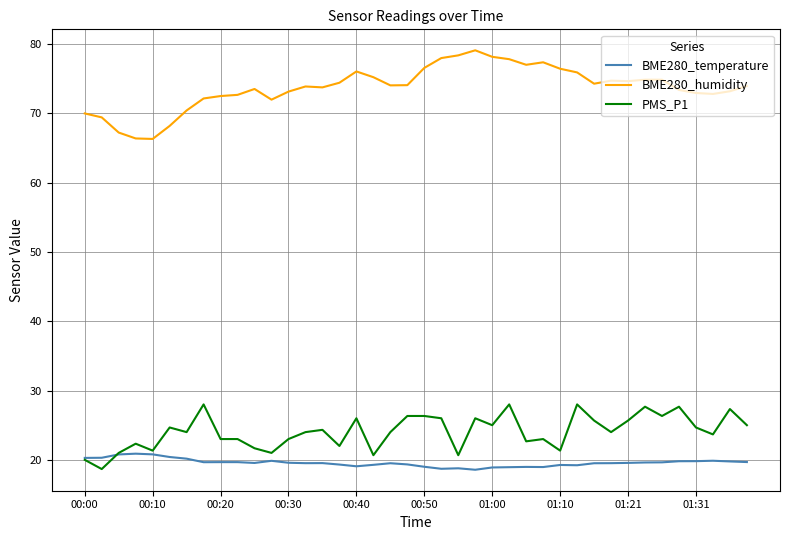

Which series has the largest total across all categories?

BME280_humidity